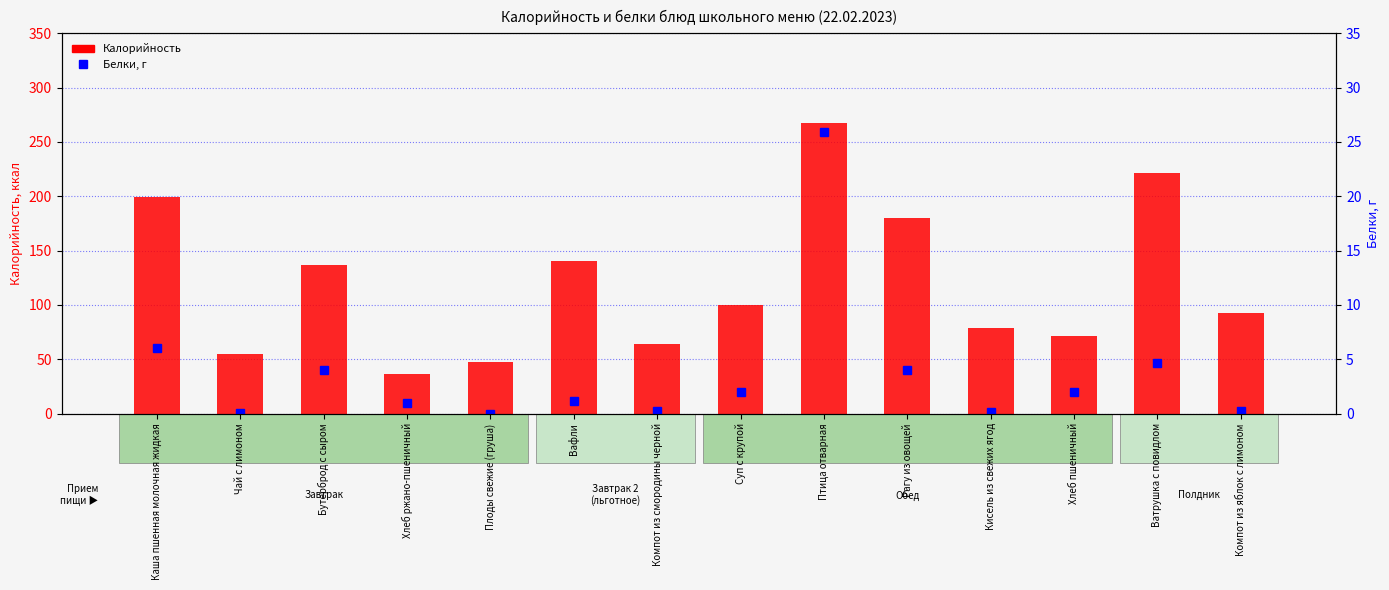

Is it true that Калорийность equals 362.8 at Птица отварная?

False